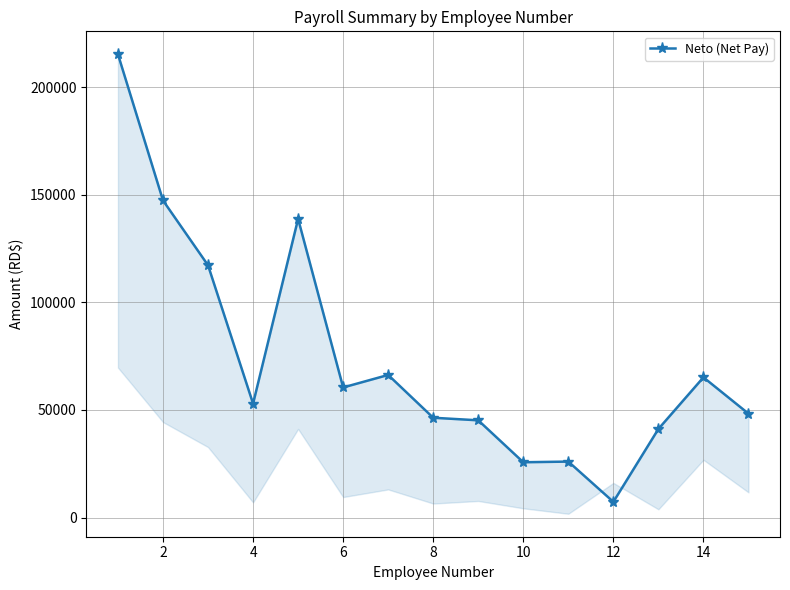

What is the smallest value displayed?

7294.4